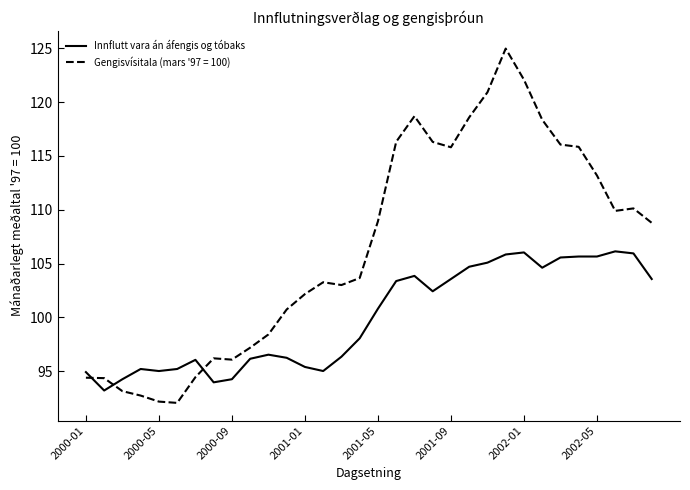

Does the chart have visible grid lines?

No